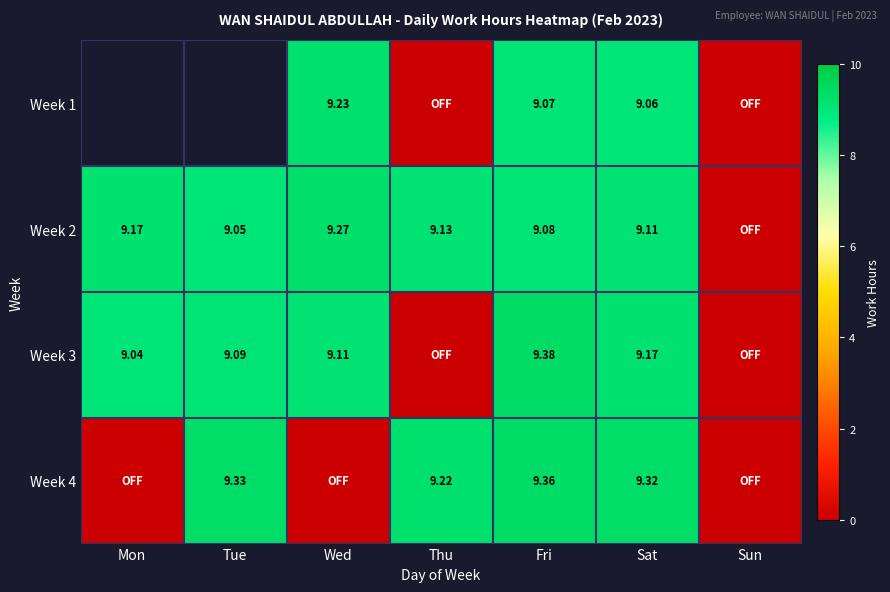

Is the value of Week 4 at Thu greater than the value of Week 2 at Fri?

Yes